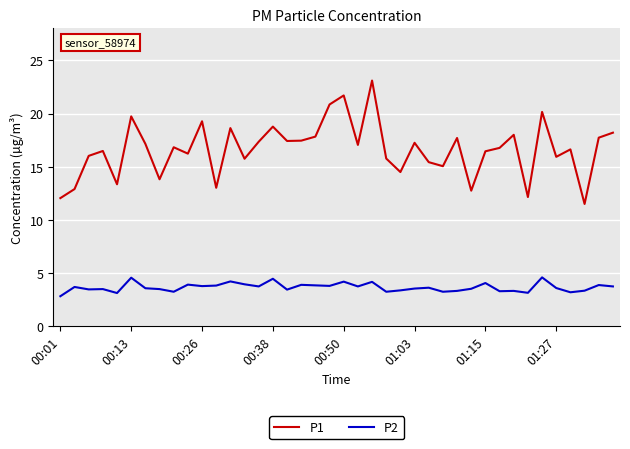

List the series in order of their overall mean, highest first.

P1, P2